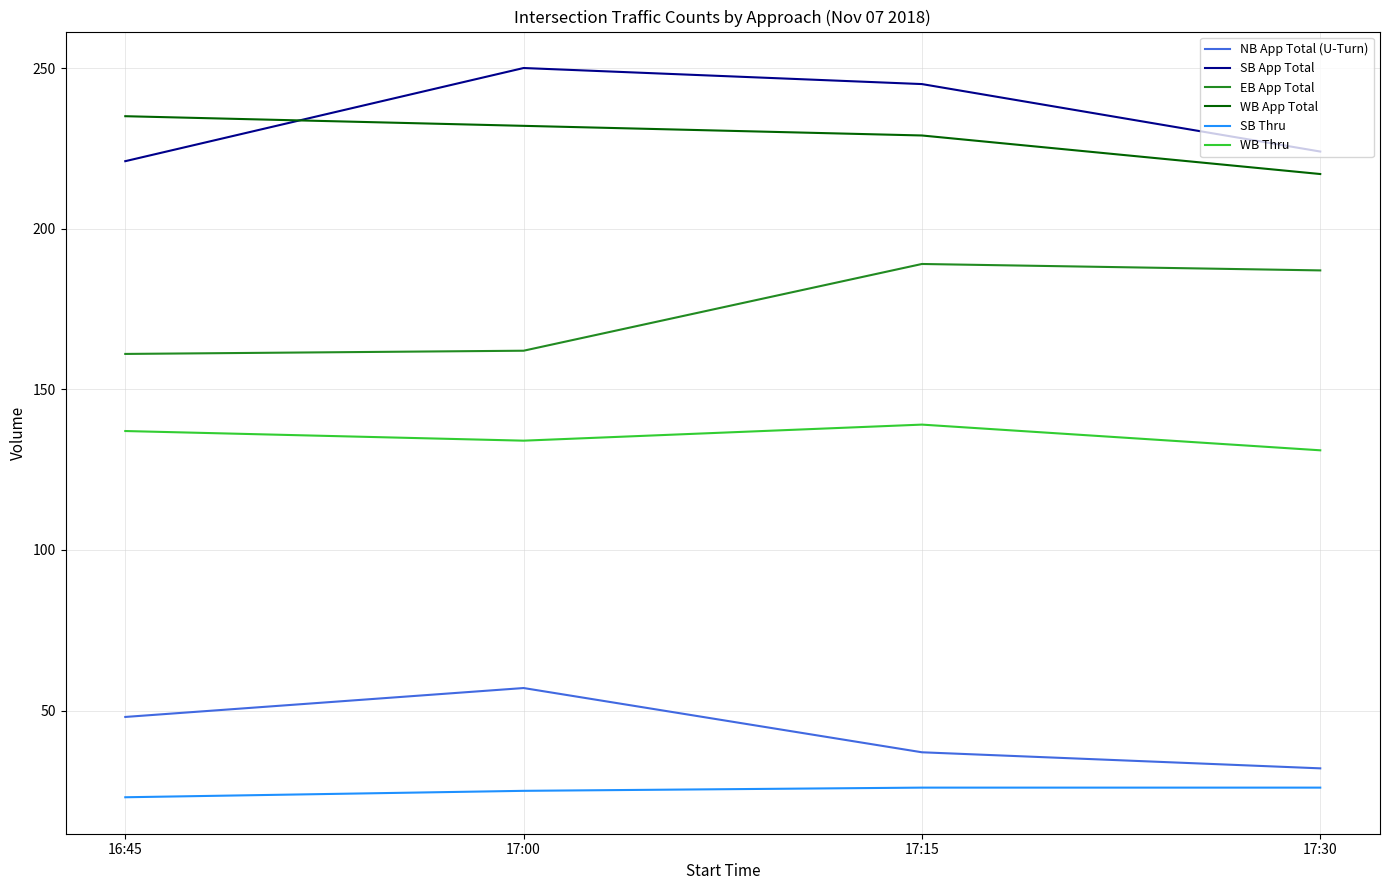

True or false: EB App Total has a value of 189 at 17:15.

True